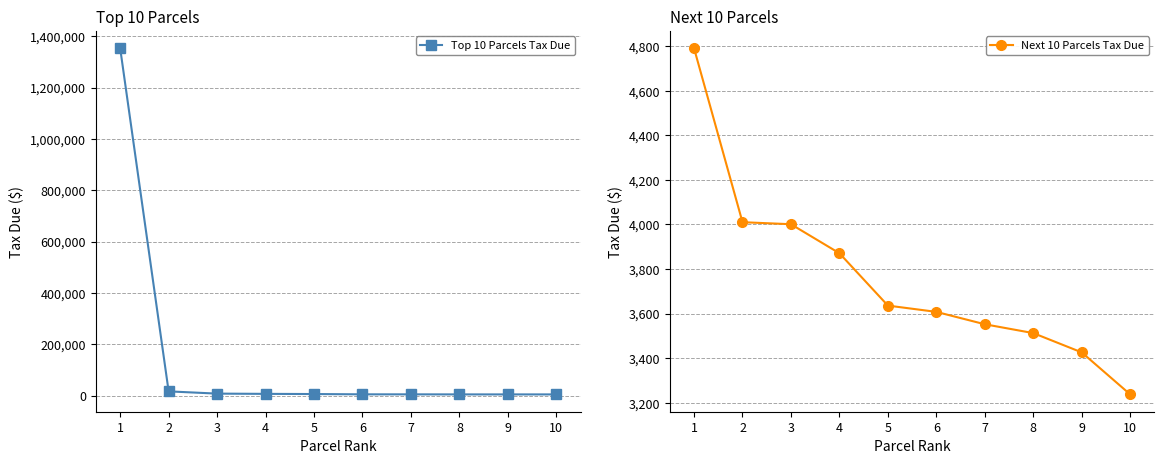

What is the approximate value of Top 10 Parcels Tax Due at 6?

5412.4